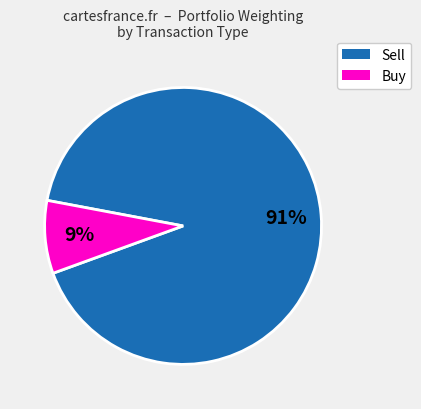

Is there a majority slice in this chart?

Yes